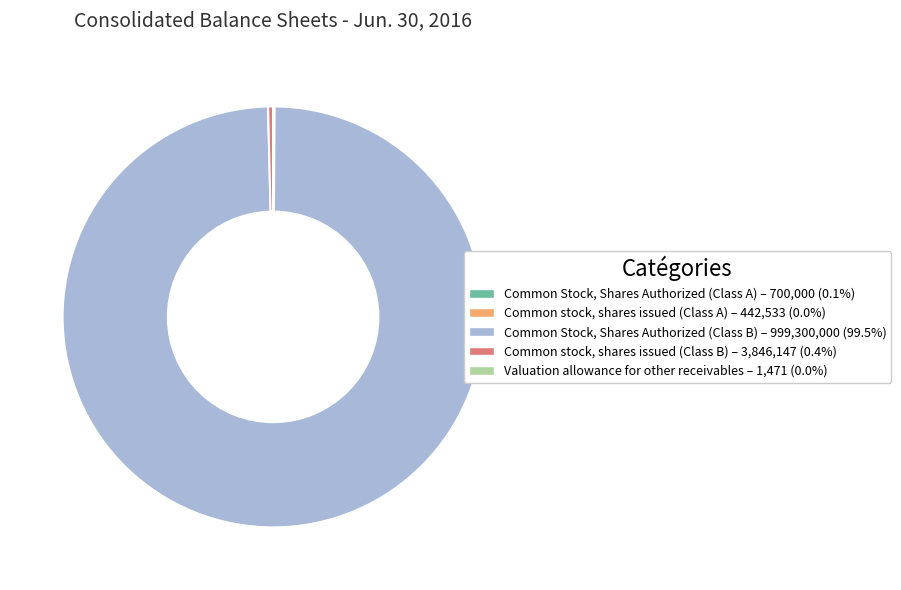

Which slice is the largest?

Common Stock, Shares Authorized (Class B)